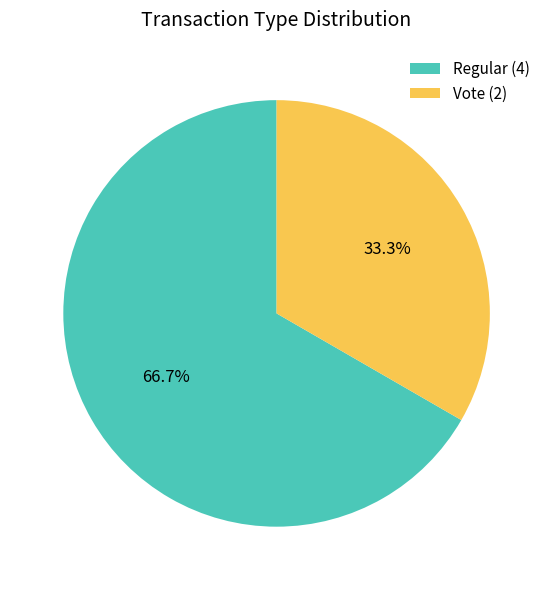

Which category has the smallest portion of the pie?

Vote